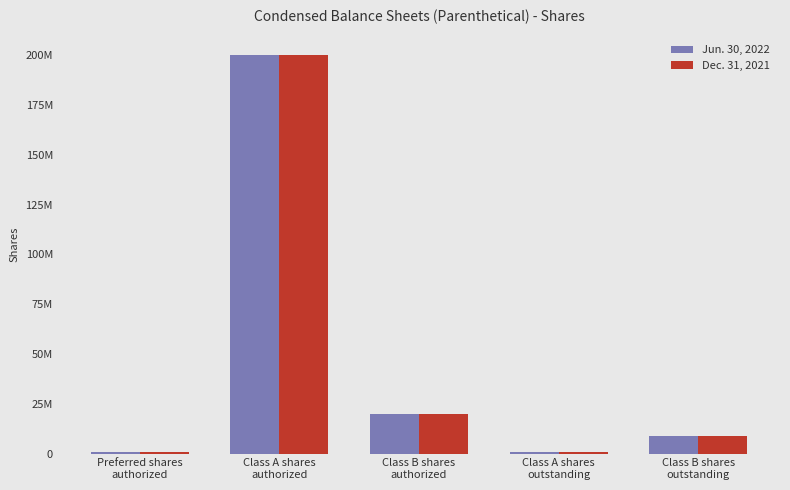

What are all the series names shown in the legend?

Jun. 30, 2022, Dec. 31, 2021